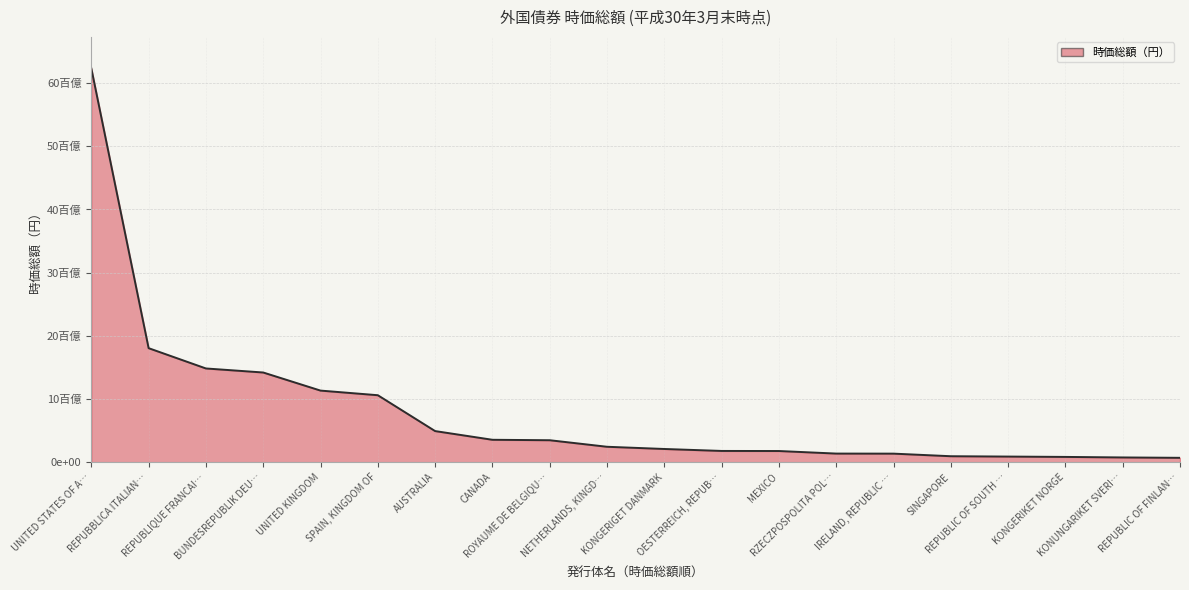

Does the chart have visible grid lines?

Yes